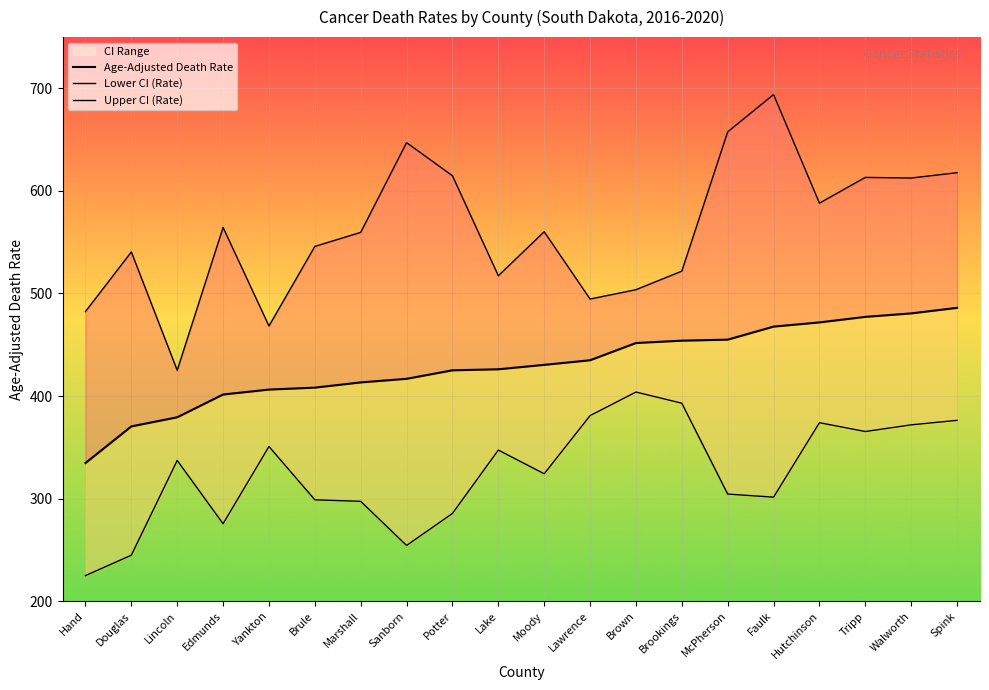

True or false: Age-Adjusted Death Rate has a value of 107.4 at Edmunds.

False